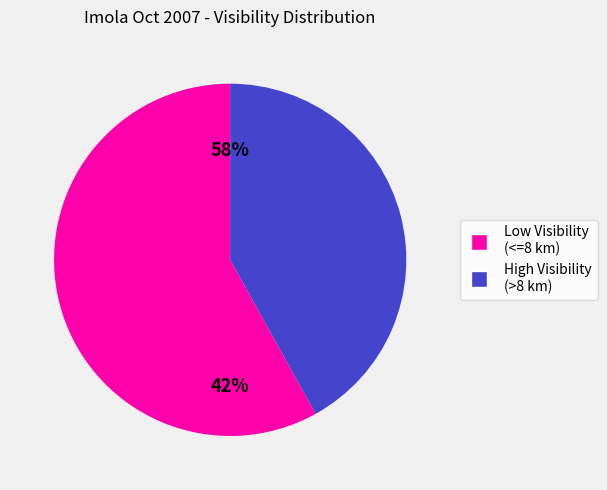

Does 26 represent more than half of the total?

No